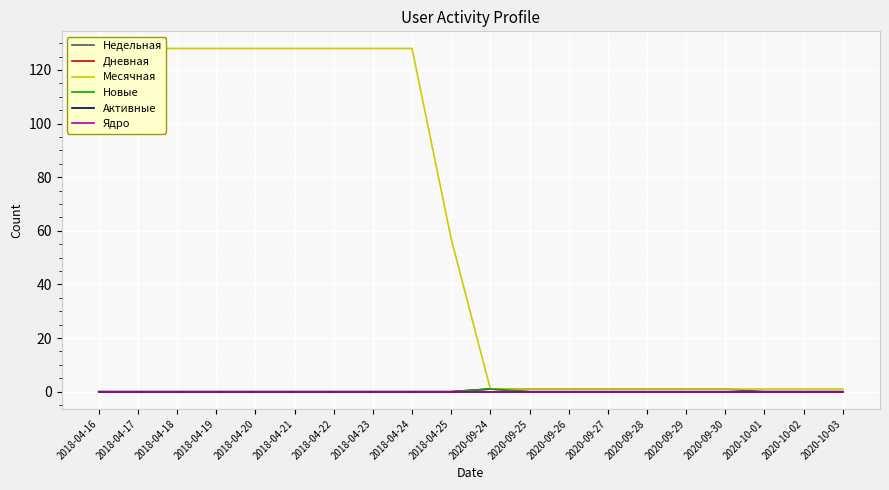

Count the number of categories in the chart.

20